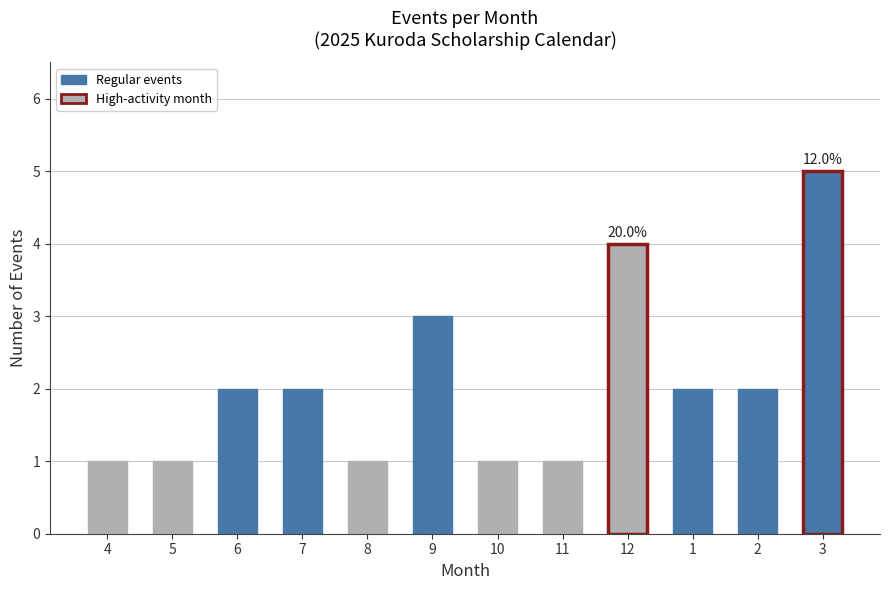

Reading right to left, what are all the values shown in this chart?

3=5	2=2	1=2	12=4	11=1	10=1	9=3	8=1	7=2	6=2	5=1	4=1